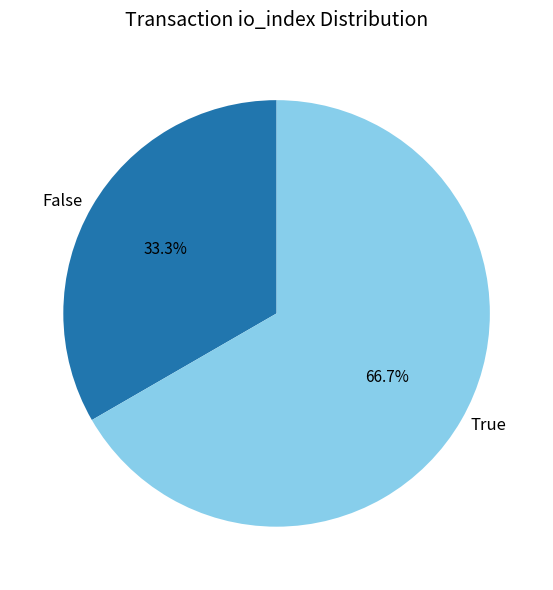

What is the smallest slice in the pie chart?

False